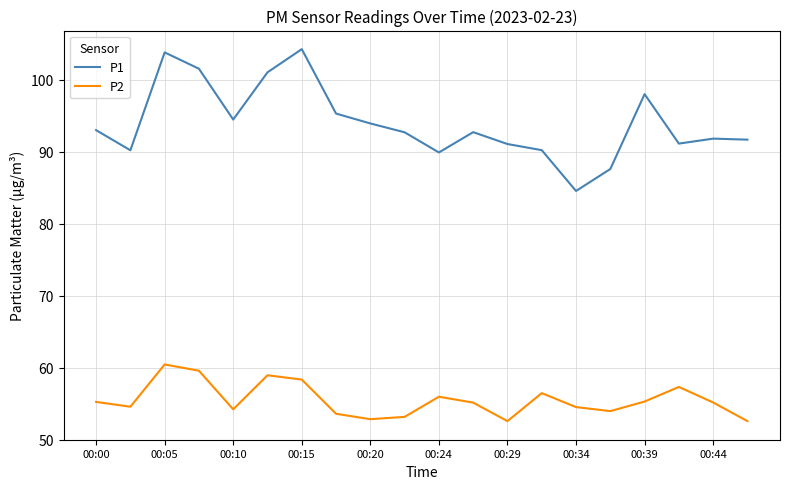

In P1, how many points are higher than both neighbors (excluding endpoints)?

5